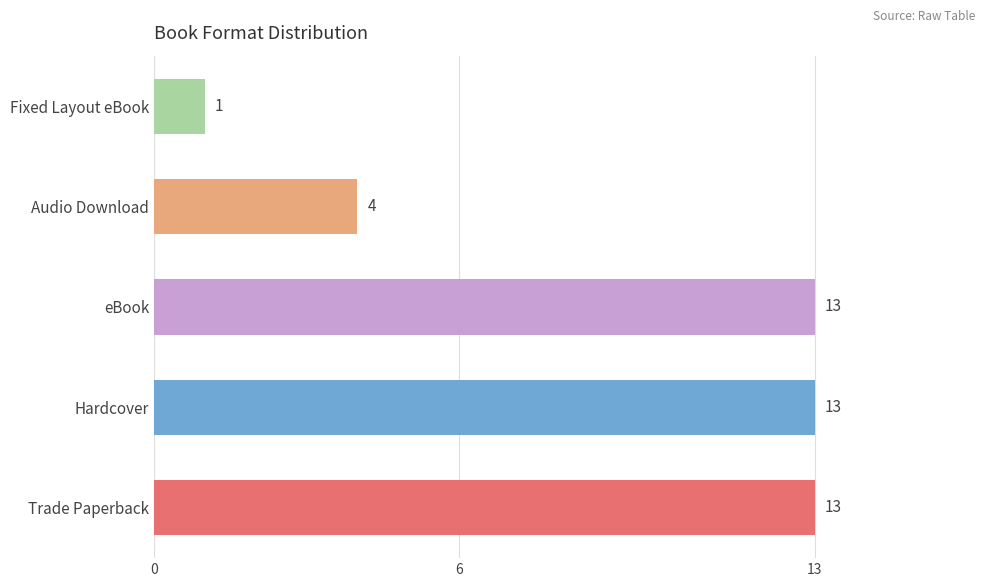

Reading bottom to top, what are all the values shown in this chart?

13	13	13	4	1